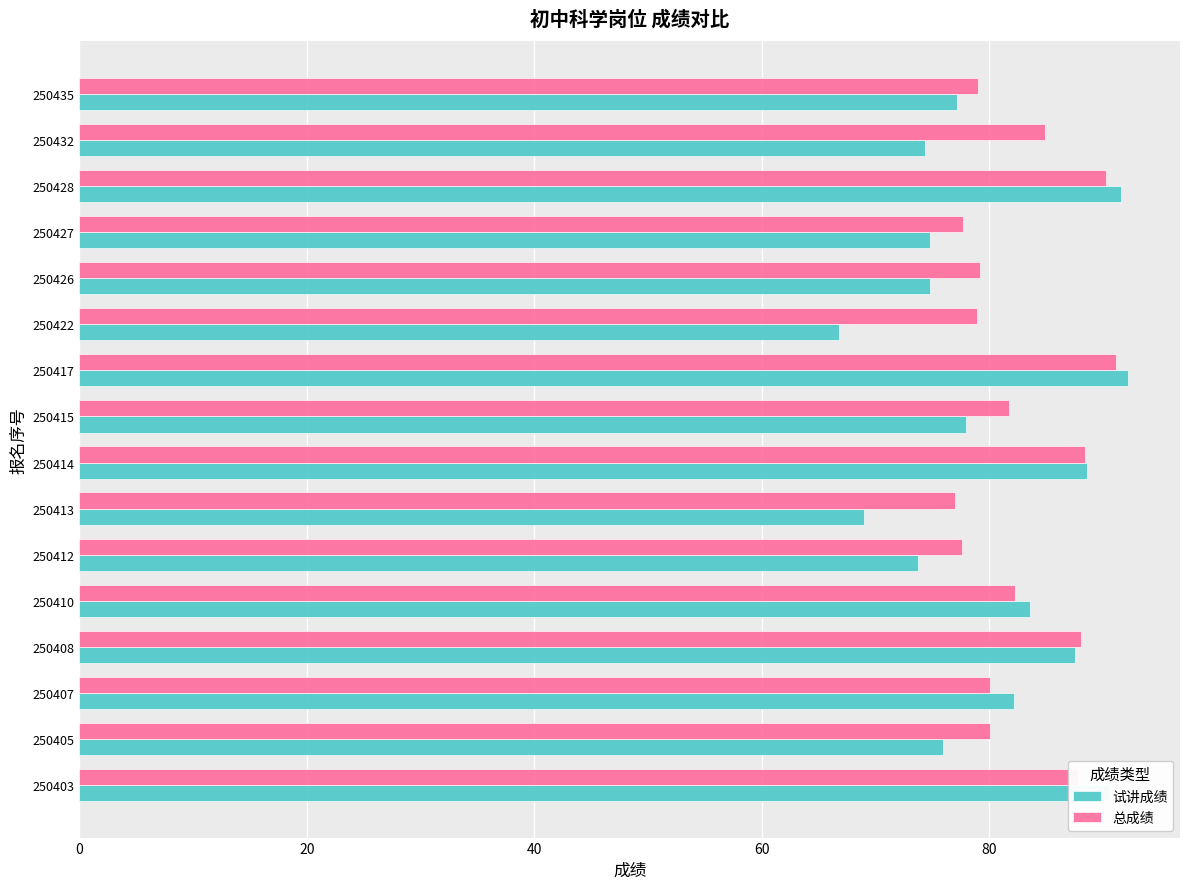

Is the value of 总成绩 at 250415 greater than the value of 试讲成绩 at 250427?

Yes